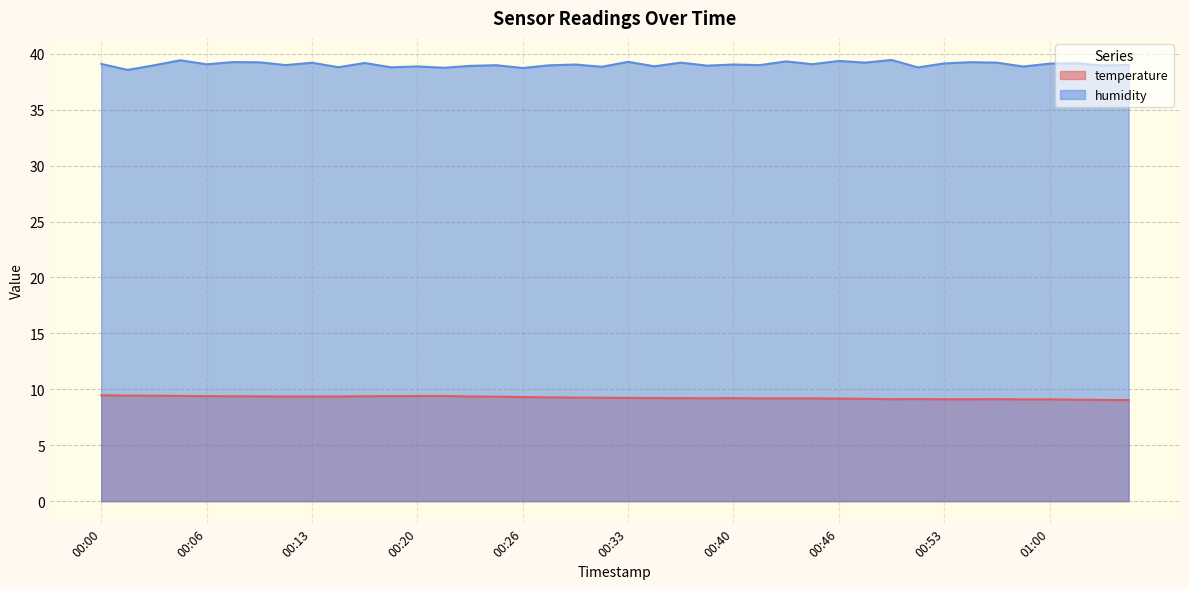

The value of temperature at 00:11 is 9.4. True or false?

True